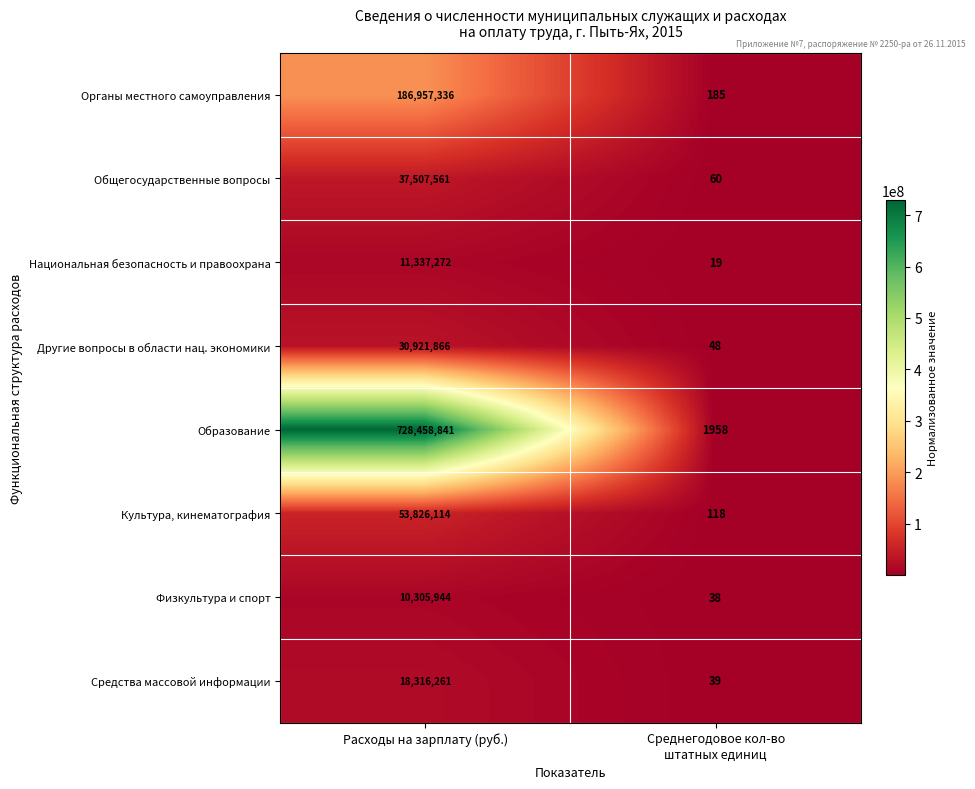

Which category has the highest value across all series?

Расходы на зарплату (руб.)